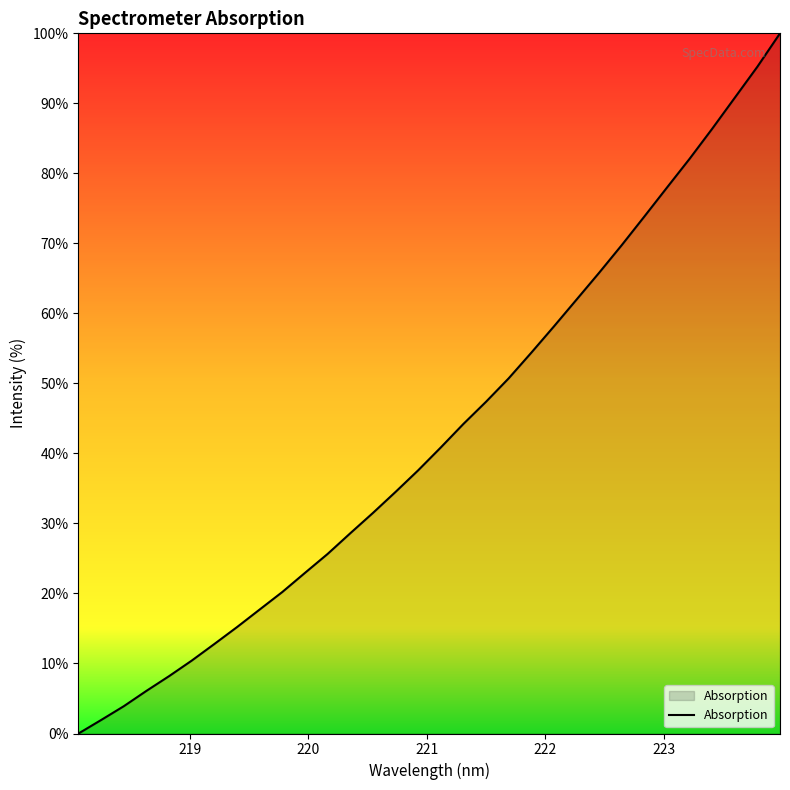

What is the maximum value shown in the chart?

100.0